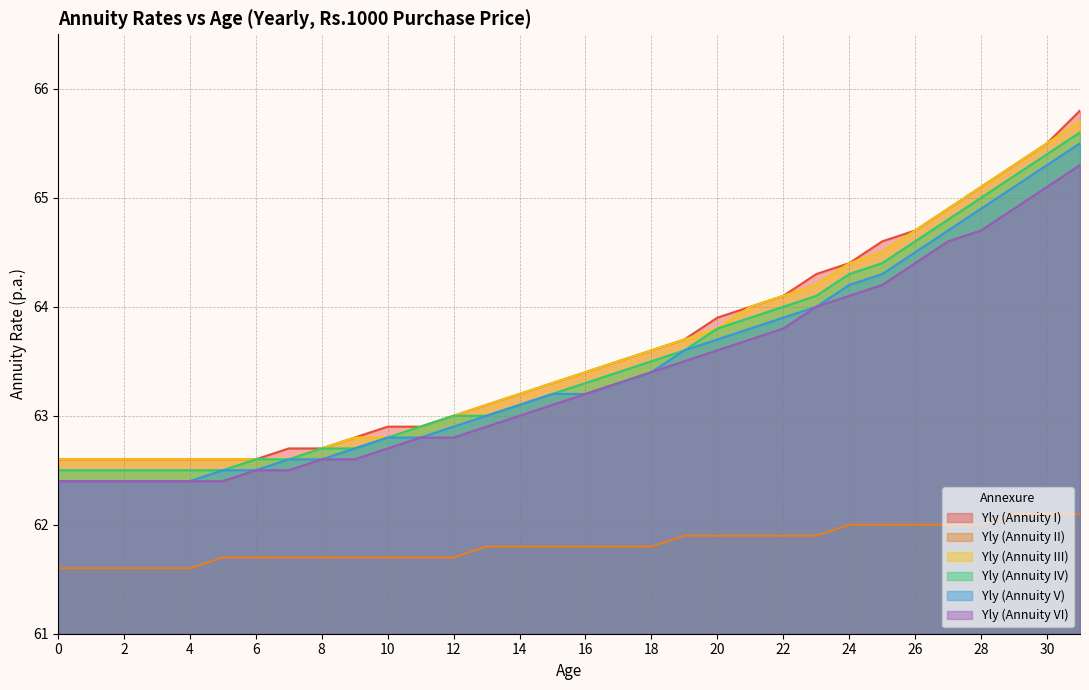

True or false: Yly (Annuity I) and Yly (Annuity V) intersect in this chart.

False